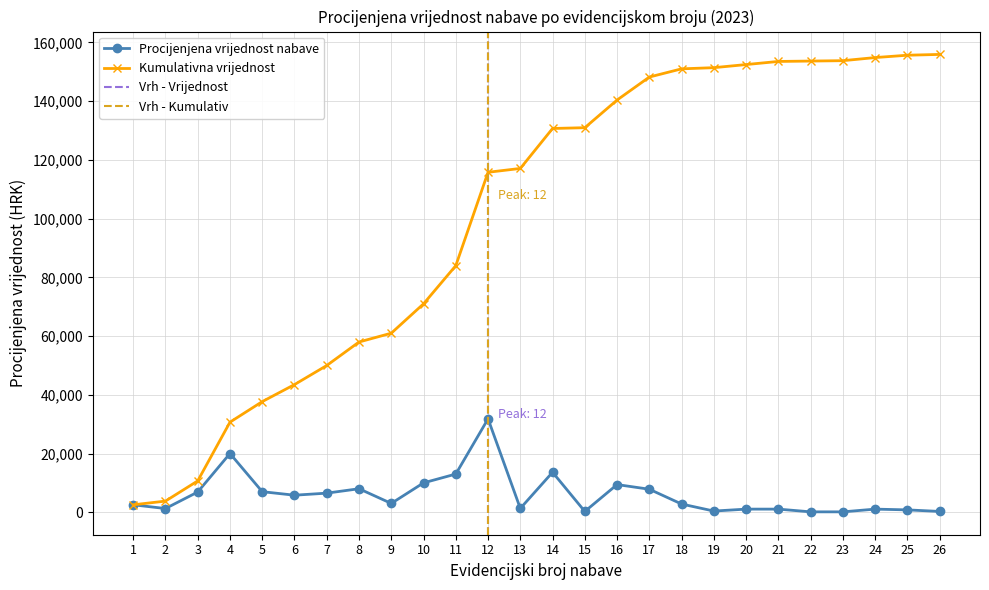

Is the value of Procijenjena vrijednost nabave at 21 greater than the value of Kumulativna vrijednost at 9?

No